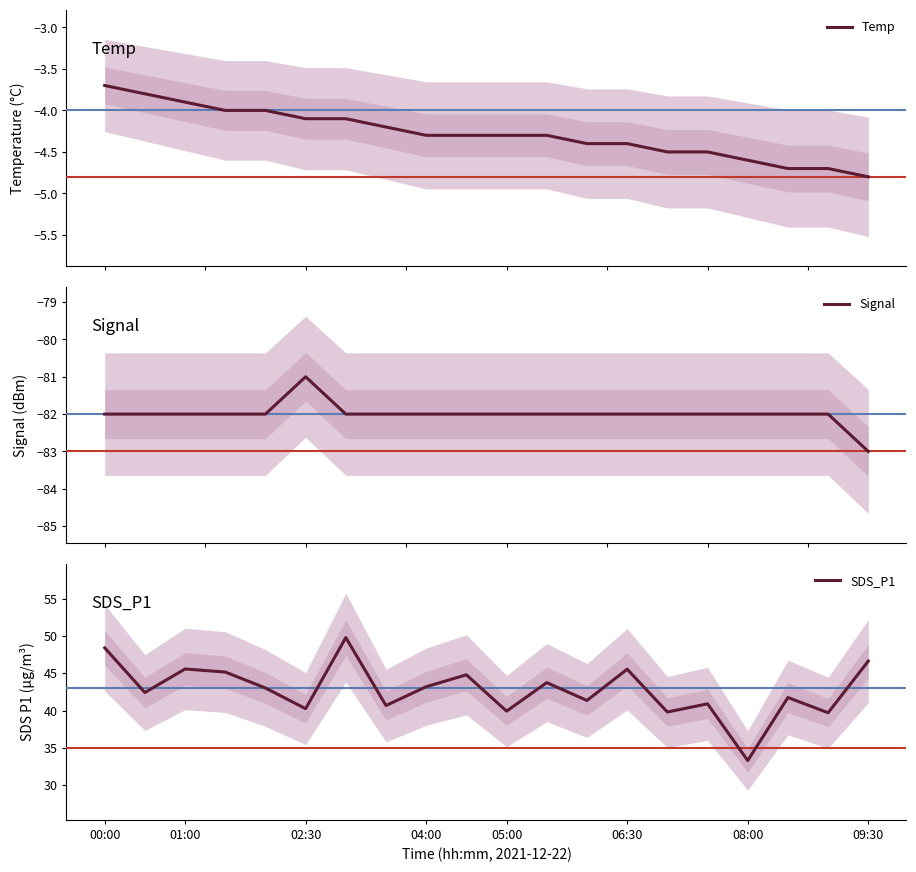

What are all the series names shown in the legend?

Temp, Signal, SDS_P1